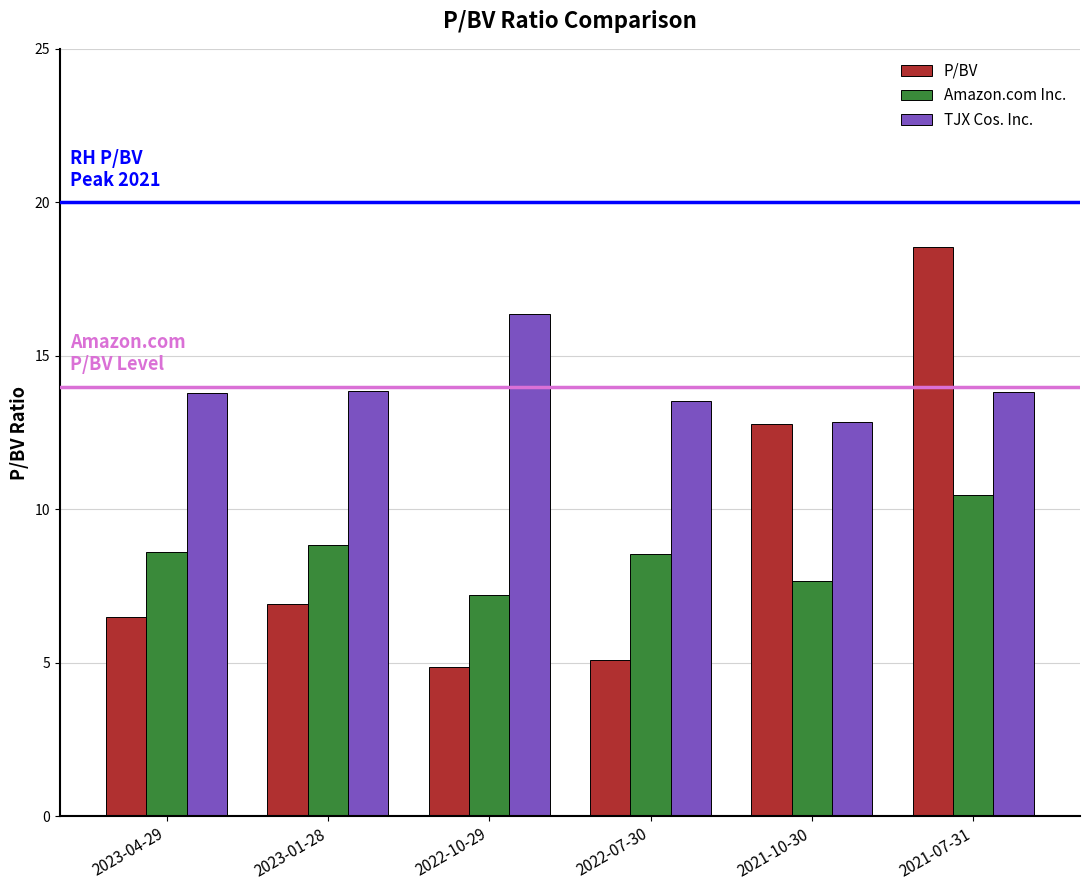

Where does the Amazon.com Inc. series first go above 8?

2023-04-29